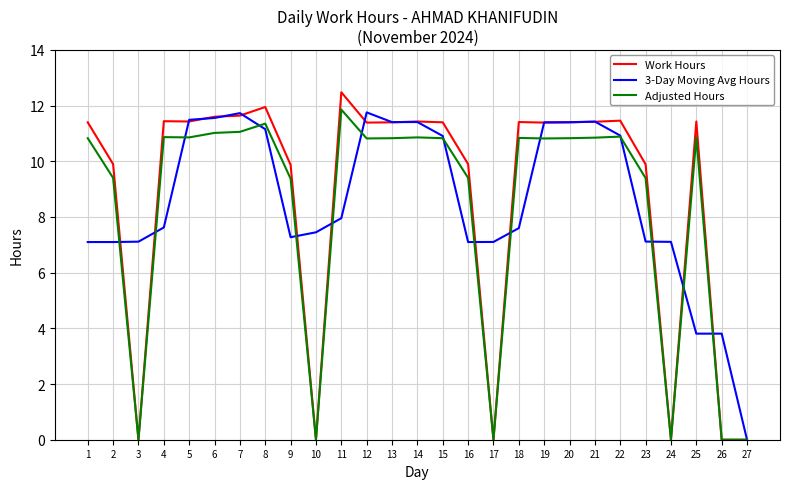

What is the difference between the maximum and minimum values in the Adjusted Hours series?

11.9